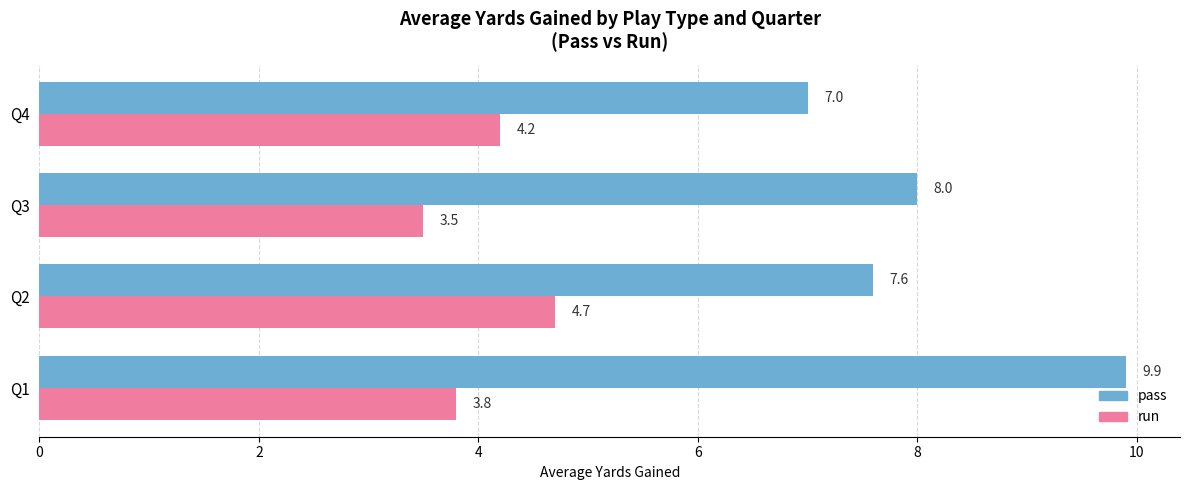

Rank the series by their maximum value, from lowest to highest.

run, pass